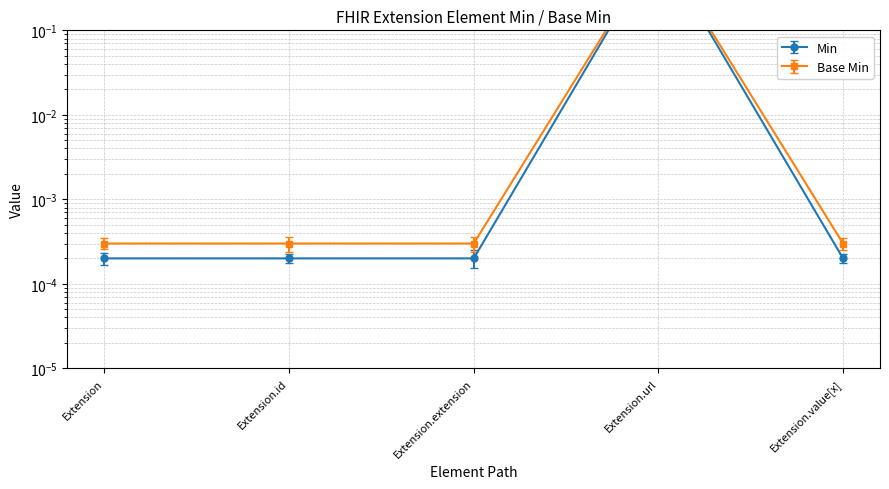

True or false: Base Min has a value of 0.0 at Extension.value[x].

False